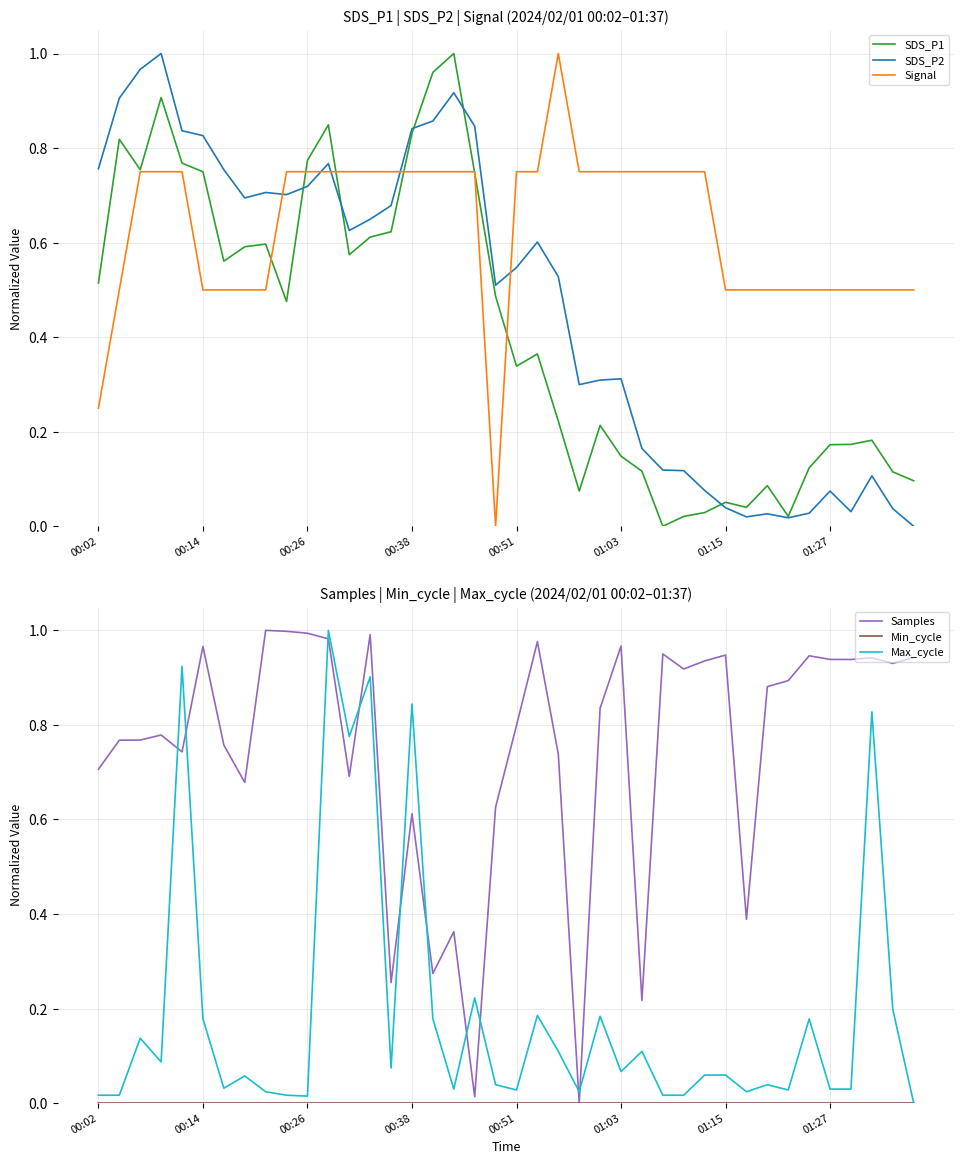

Reading left to right, what are all the values shown in this chart?

SDS_P1: 0.5	0.8	0.8	0.9	0.8	0.7	0.6	0.6	0.6	0.5	0.8	0.8	0.6	0.6	0.6	0.8	1.0	1.0	0.7	0.5	0.3	0.4	0.2	0.1	0.2	0.1	0.1	0.0	0.0	0.0	0.1	0.0	0.1	0.0	0.1	0.2	0.2	0.2	0.1	0.1
SDS_P2: 0.8	0.9	1.0	1.0	0.8	0.8	0.8	0.7	0.7	0.7	0.7	0.8	0.6	0.6	0.7	0.8	0.9	0.9	0.8	0.5	0.5	0.6	0.5	0.3	0.3	0.3	0.2	0.1	0.1	0.1	0.0	0.0	0.0	0.0	0.0	0.1	0.0	0.1	0.0	0.0
Signal: 0.2	0.5	0.8	0.8	0.8	0.5	0.5	0.5	0.5	0.8	0.8	0.8	0.8	0.8	0.8	0.8	0.8	0.8	0.8	0.0	0.8	0.8	1.0	0.8	0.8	0.8	0.8	0.8	0.8	0.8	0.5	0.5	0.5	0.5	0.5	0.5	0.5	0.5	0.5	0.5
Samples: 0.7	0.8	0.8	0.8	0.7	1.0	0.8	0.7	1.0	1.0	1.0	1.0	0.7	1.0	0.3	0.6	0.3	0.4	0.0	0.6	0.8	1.0	0.7	0.0	0.8	1.0	0.2	1.0	0.9	0.9	0.9	0.4	0.9	0.9	0.9	0.9	0.9	0.9	0.9	0.9
Min_cycle: 0.0	0.0	0.0	0.0	0.0	0.0	0.0	0.0	0.0	0.0	0.0	0.0	0.0	0.0	0.0	0.0	0.0	0.0	0.0	0.0	0.0	0.0	0.0	0.0	0.0	0.0	0.0	0.0	0.0	0.0	0.0	0.0	0.0	0.0	0.0	0.0	0.0	0.0	0.0	0.0
Max_cycle: 0.0	0.0	0.1	0.1	0.9	0.2	0.0	0.1	0.0	0.0	0.0	1.0	0.8	0.9	0.1	0.8	0.2	0.0	0.2	0.0	0.0	0.2	0.1	0.0	0.2	0.1	0.1	0.0	0.0	0.1	0.1	0.0	0.0	0.0	0.2	0.0	0.0	0.8	0.2	0.0